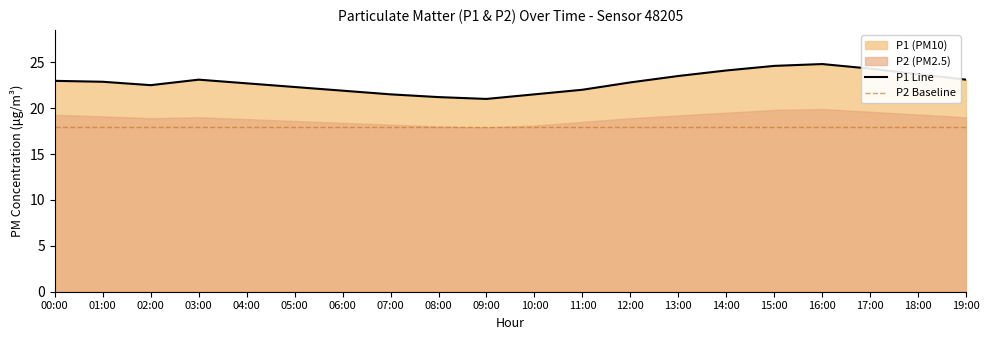

Reading left to right, extract all data points from this chart.

00:00=23.0	01:00=22.9	02:00=22.5	03:00=23.1	04:00=22.7	05:00=22.3	06:00=21.9	07:00=21.5	08:00=21.2	09:00=21.0	10:00=21.5	11:00=22.0	12:00=22.8	13:00=23.5	14:00=24.1	15:00=24.6	16:00=24.8	17:00=24.3	18:00=23.7	19:00=23.1